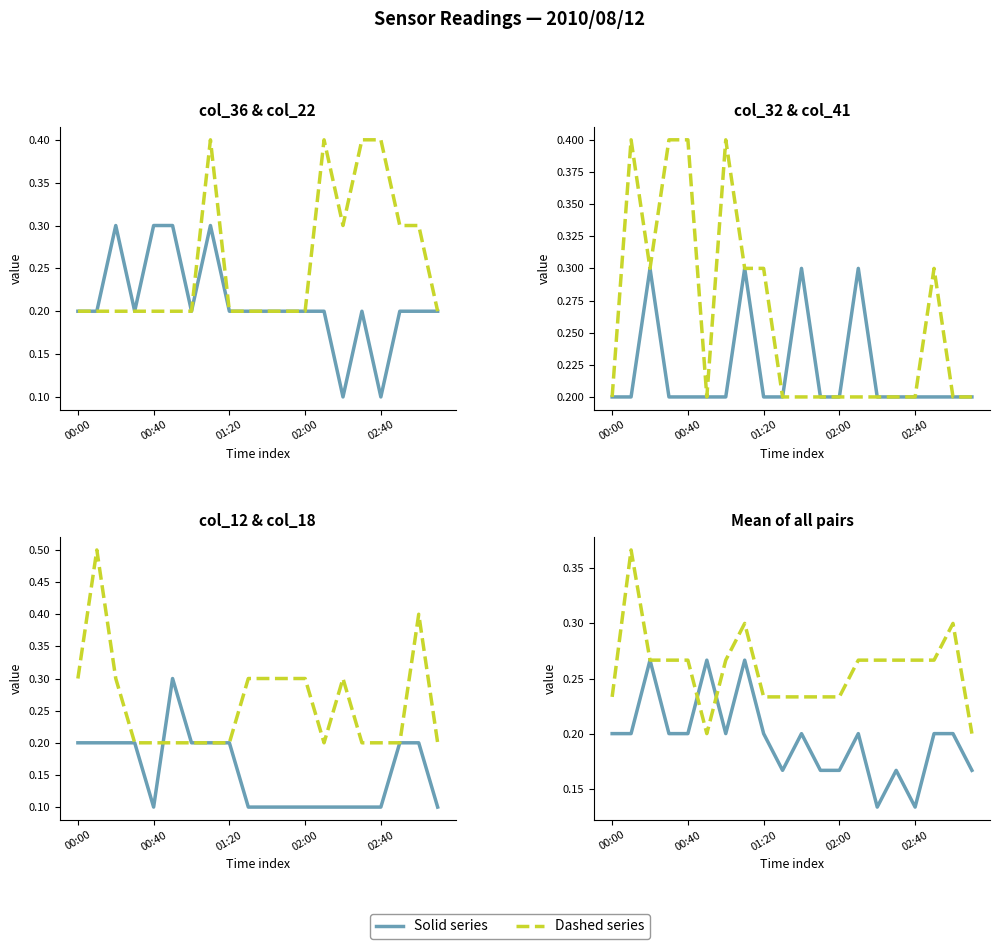

What is the value of the Dashed mean point at the 18th from the left?

0.3